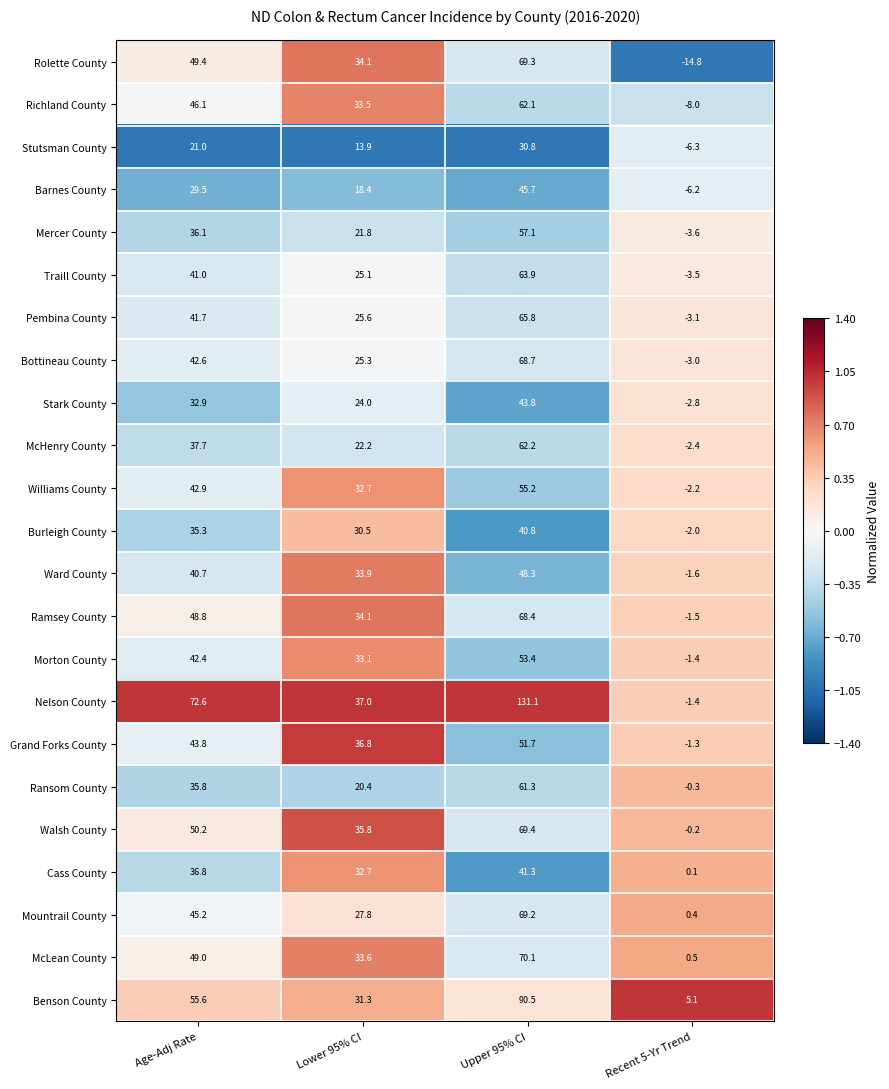

The Ward County series shows 33.9 at Lower 95% CI. True or false?

True